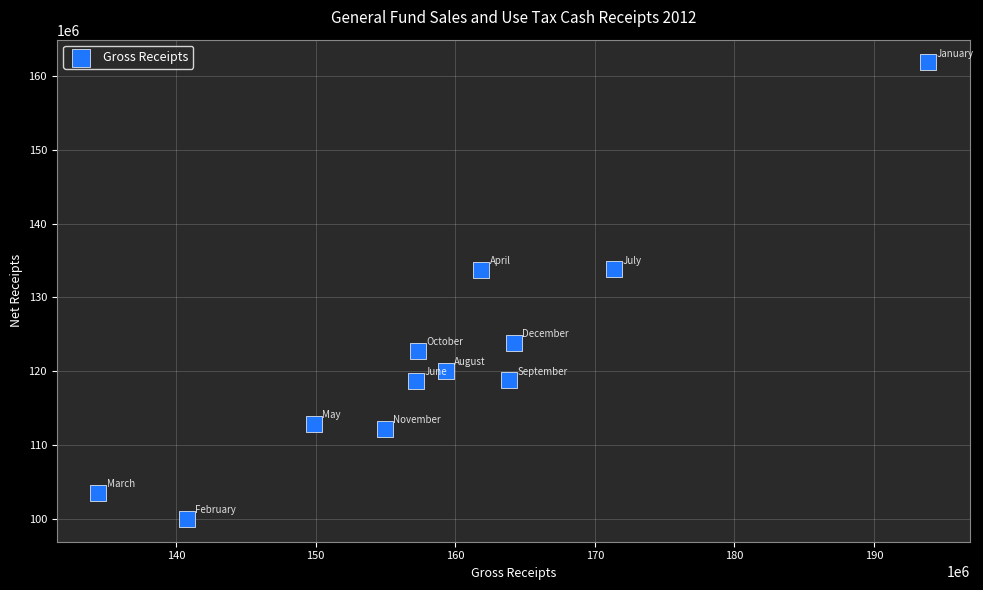

What is the average Y value?

121833293.7